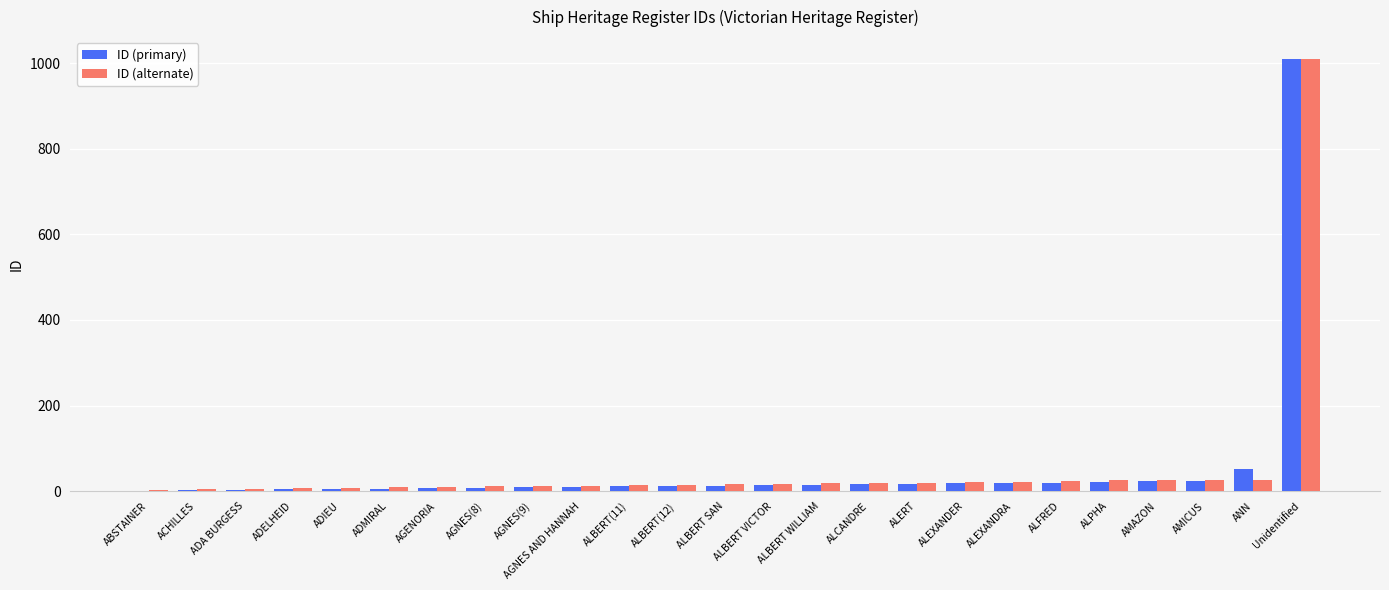

What is the sum of all ID (alternate) values?

1382